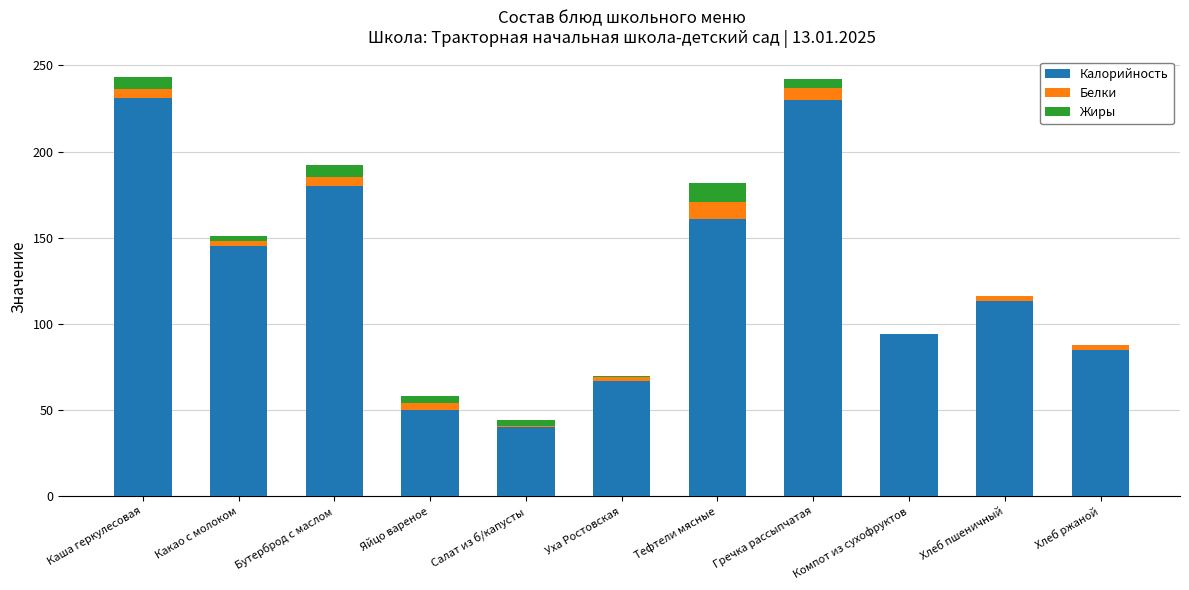

The value of Калорийность at Какао с молоком is 145. True or false?

True